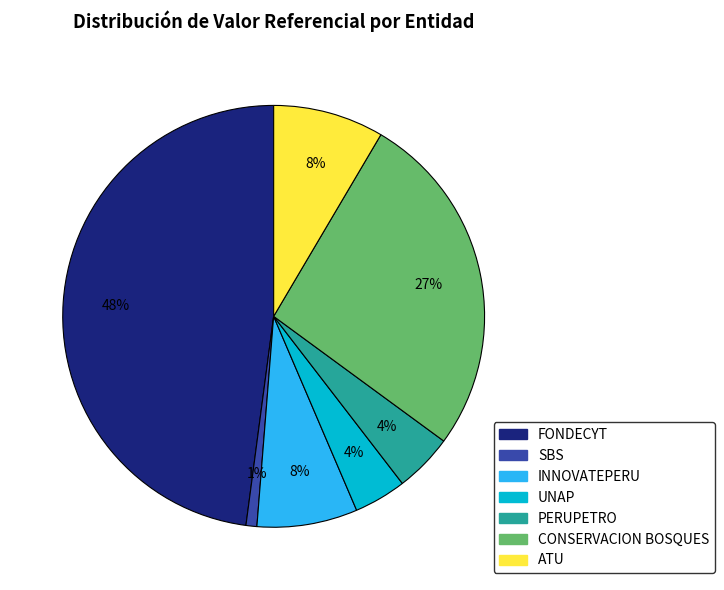

To the nearest percent, what is the difference between the largest and smallest slice percentages?

47%